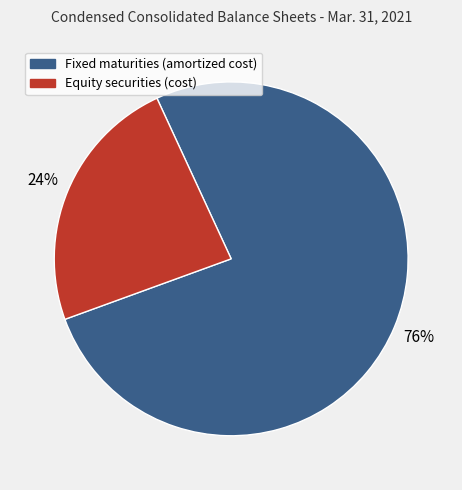

The Equity securities (cost) slice represents 16% of the pie. True or false?

False